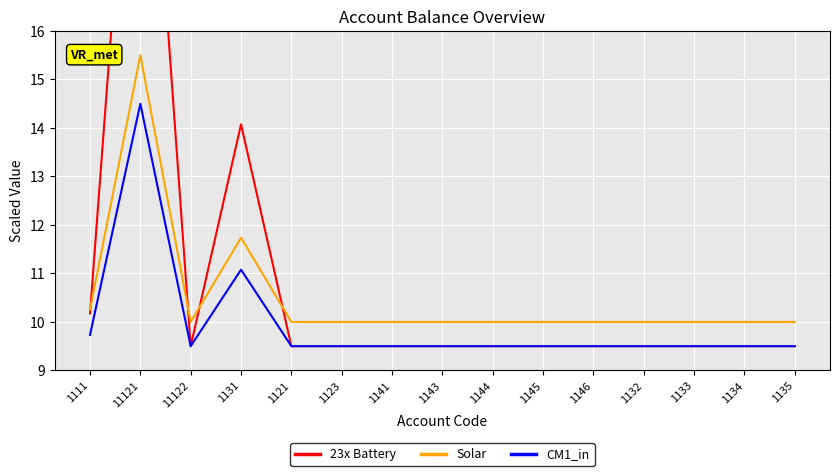

How many distinct data groups are displayed?

3